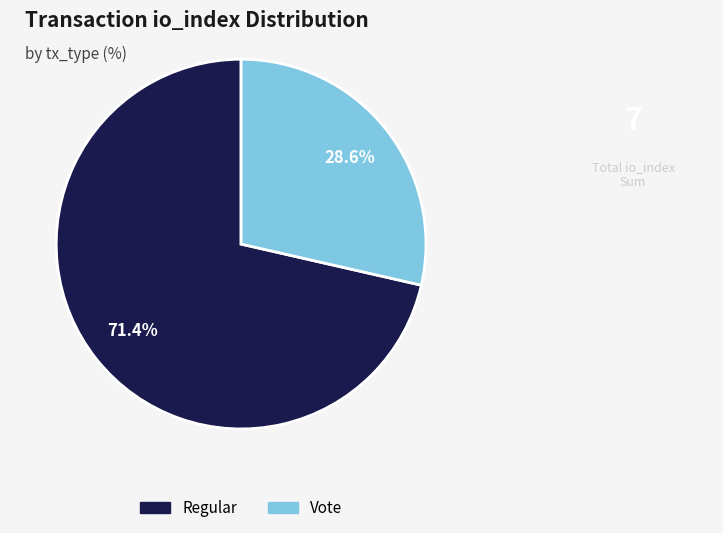

Is there any slice that represents more than half of the pie?

Yes